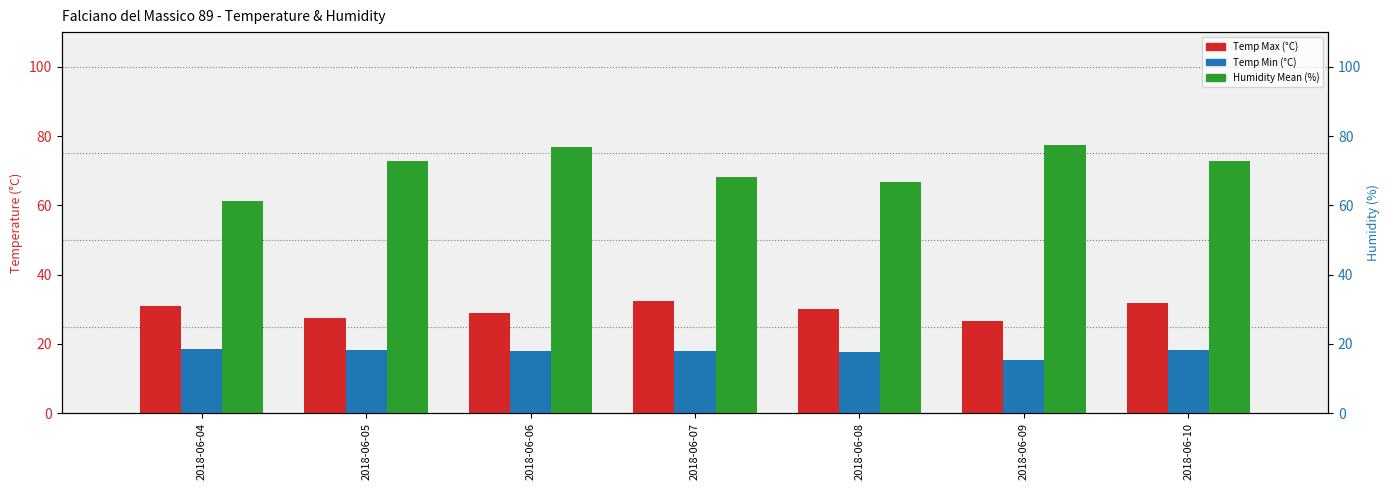

How many bars are there in each group?

3